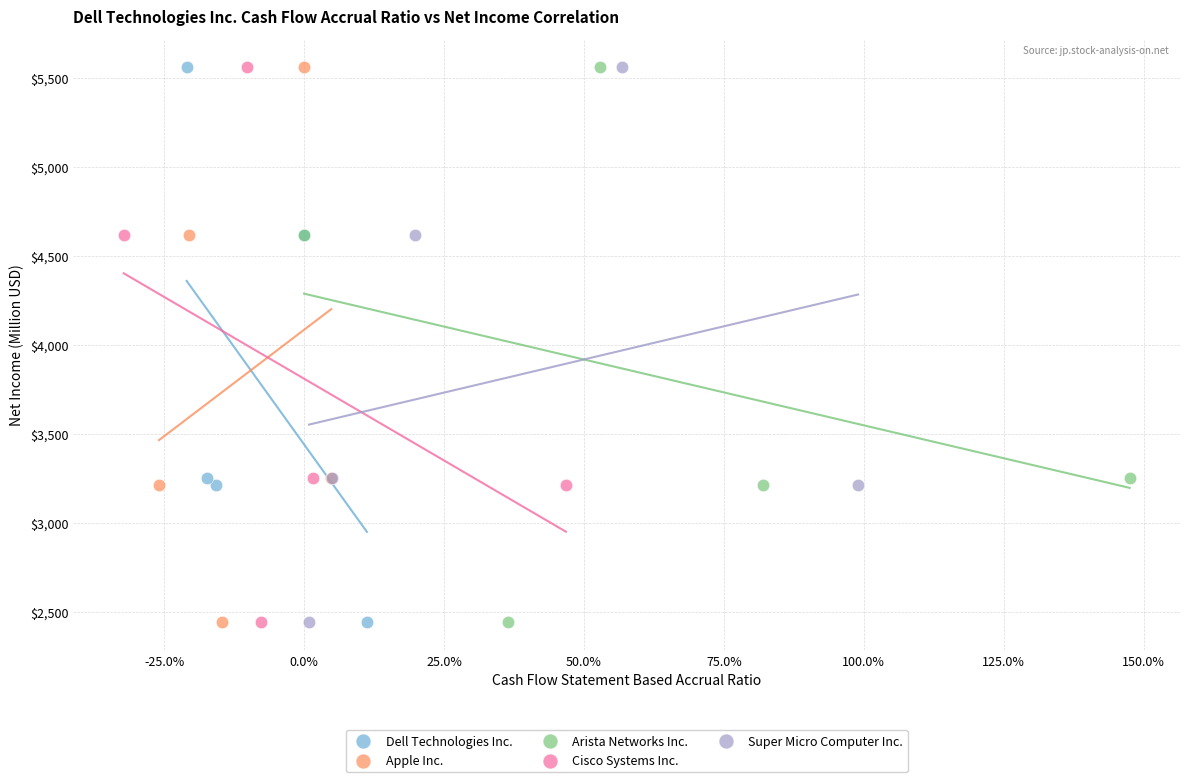

What are all the series names shown in the legend?

Dell Technologies Inc., Apple Inc., Arista Networks Inc., Cisco Systems Inc., Super Micro Computer Inc.